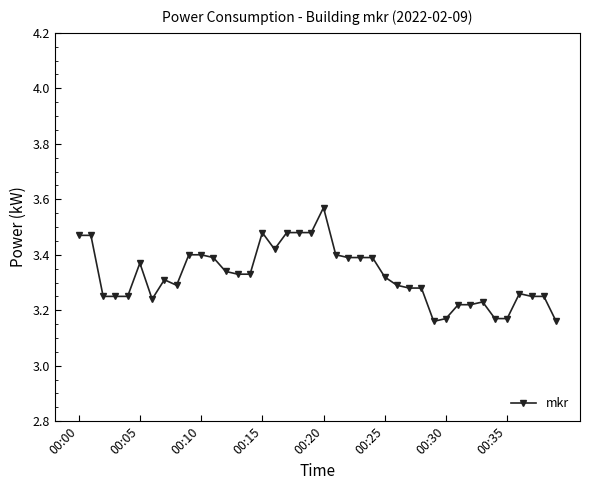

What is the sum of all values?

133.0